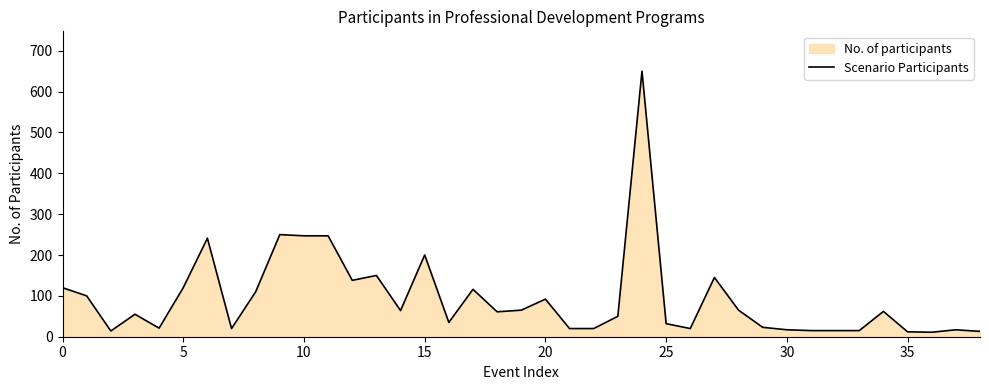

What is the difference between the maximum and minimum values?

639